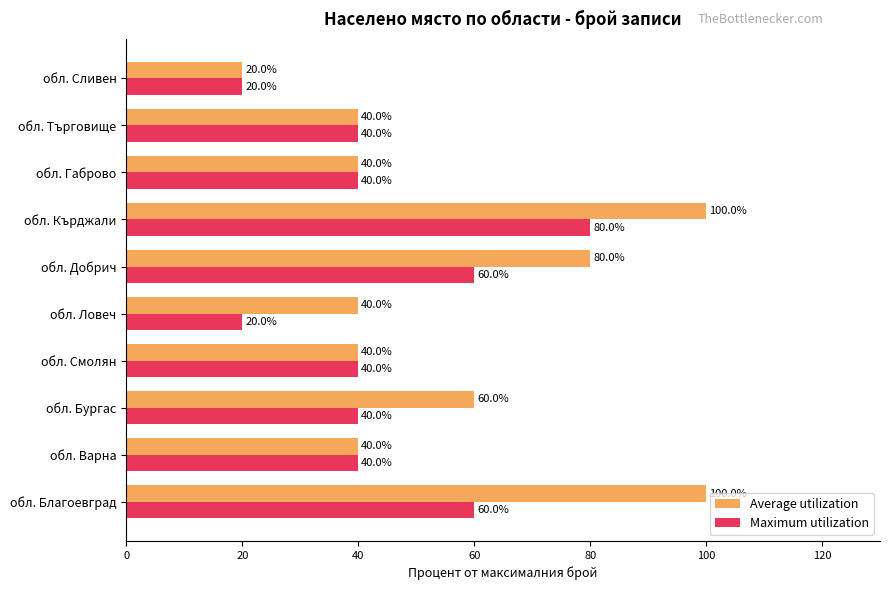

Which series has the largest range (max minus min)?

Average utilization